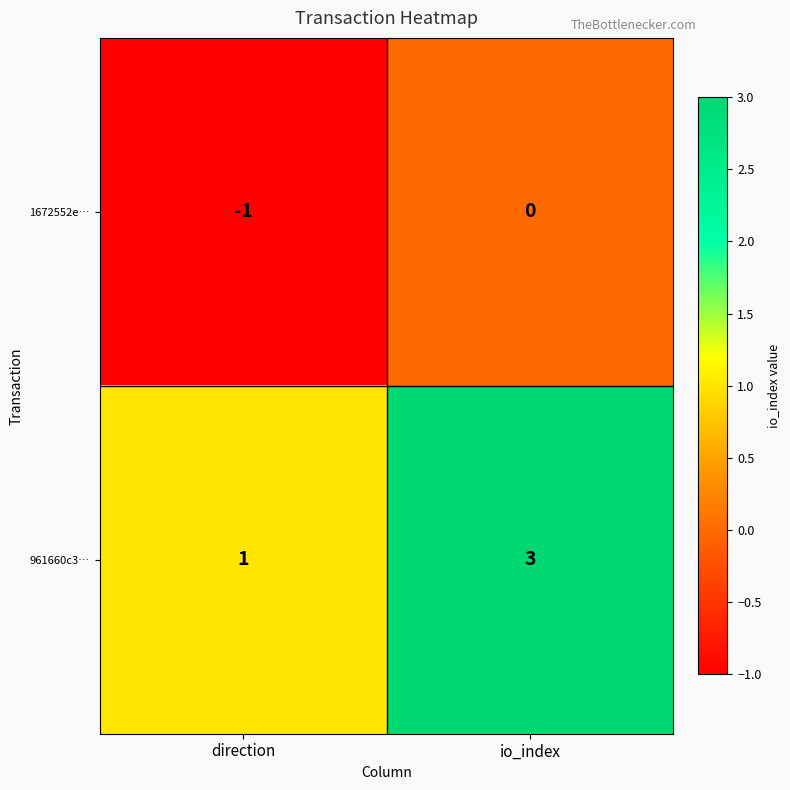

At which label does 961660c3… reach its peak?

io_index